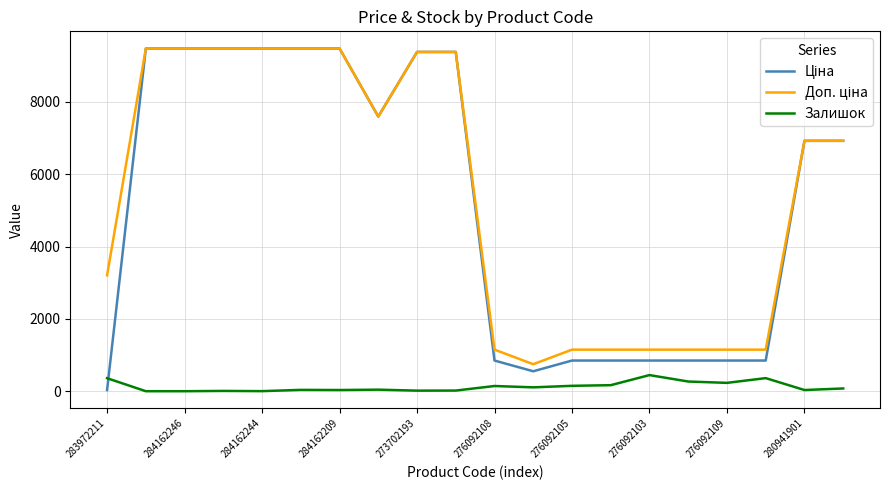

True or false: Ціна and Доп. ціна cross at least once.

False